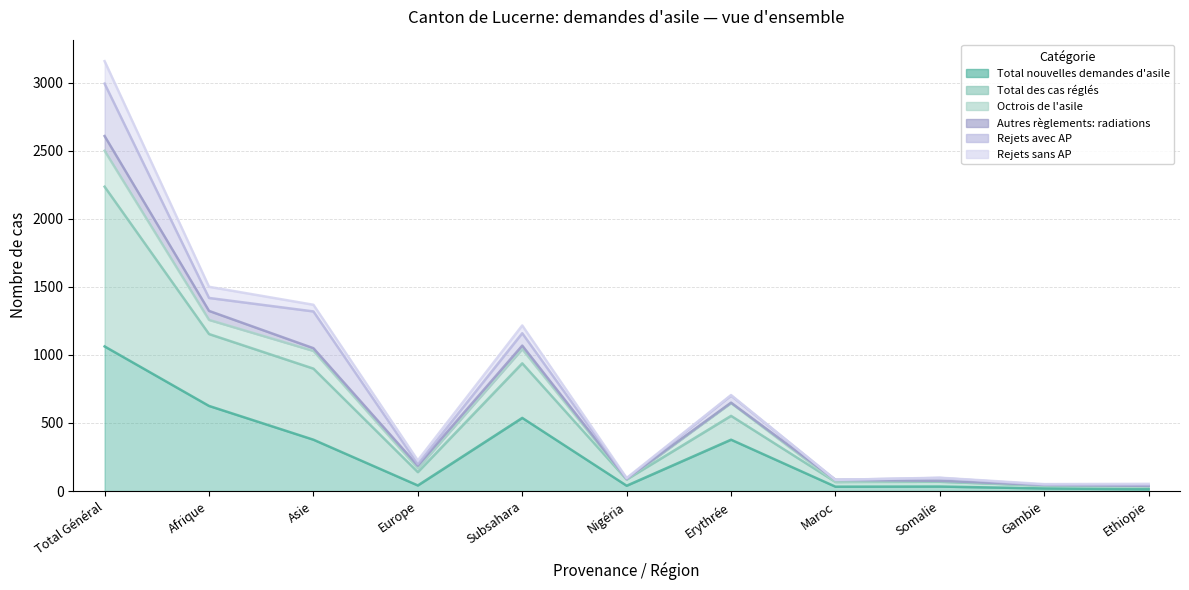

How many interior local valleys does the Total des cas réglés series have?

4